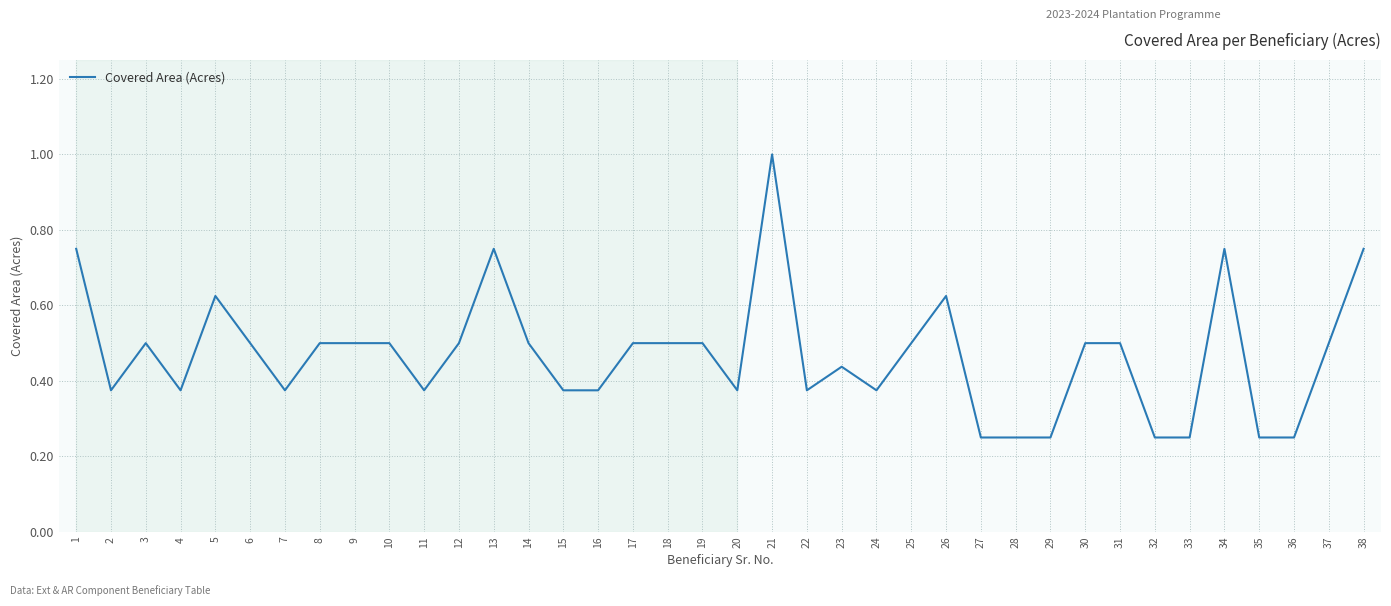

Which has a higher value, 2 or 6?

6